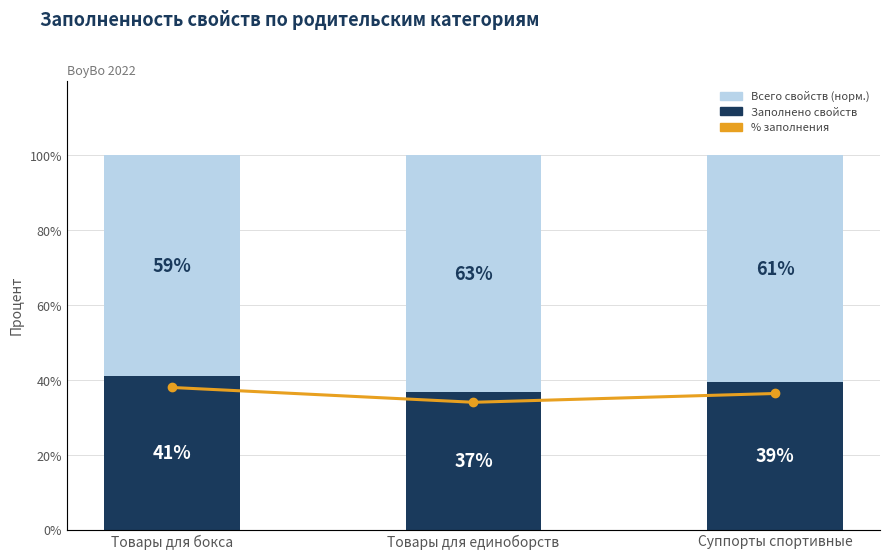

Which has a higher value, Товары для бокса or Суппорты спортивные?

Товары для бокса